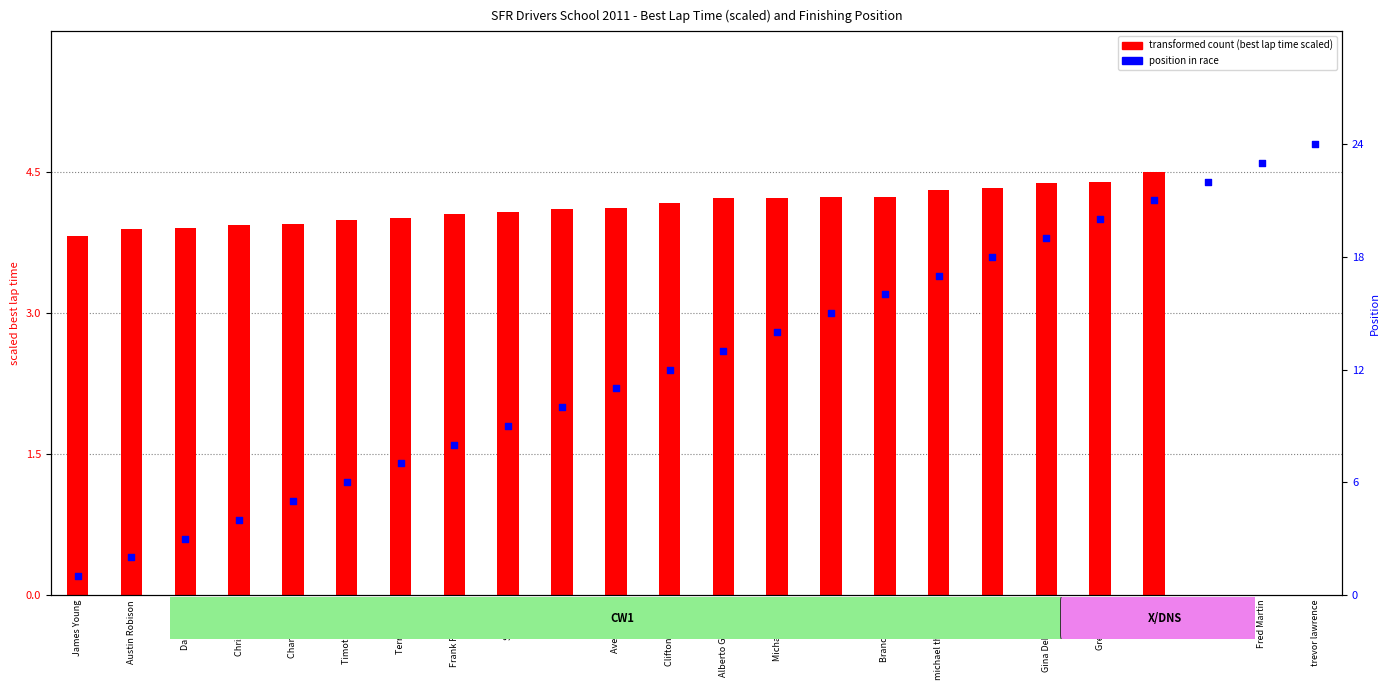

What are all the series names shown in the legend?

transformed count (best lap time scaled), position in race